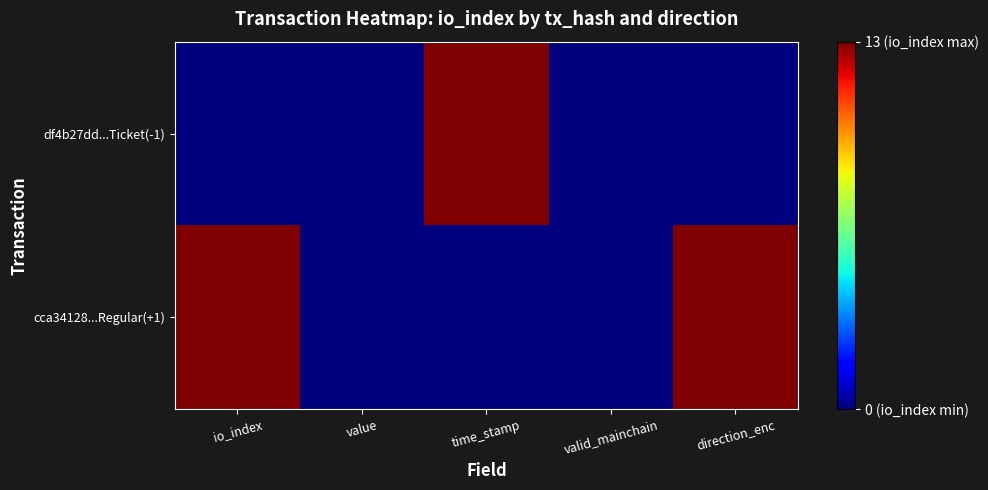

Reading left to right, extract all data points from this chart.

df4b27dd...Ticket(-1): io_index=0	value=0	time_stamp=1	valid_mainchain=0	direction_enc=0
cca34128...Regular(+1): io_index=1	value=0	time_stamp=0	valid_mainchain=0	direction_enc=1